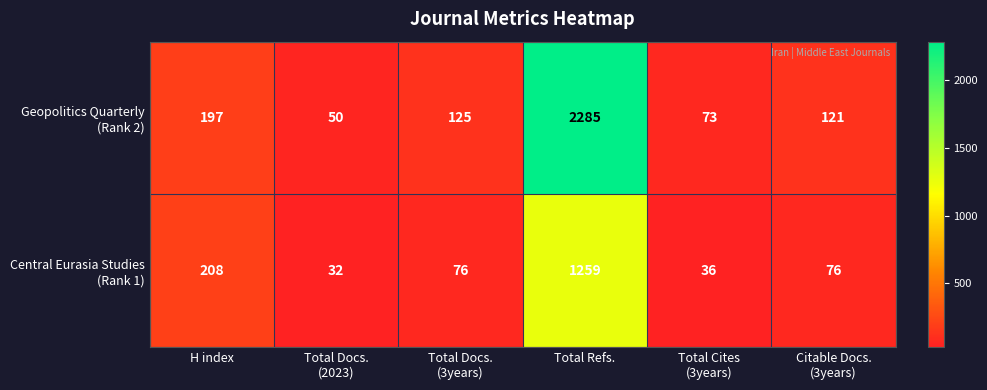

What is the smallest value displayed?

32